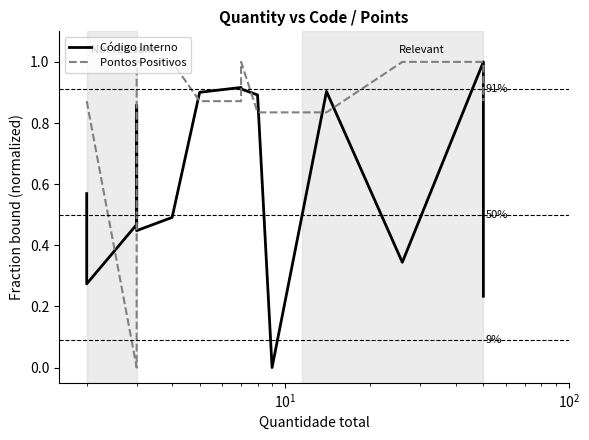

True or false: Pontos Positivos and Código Interno cross at least once.

True